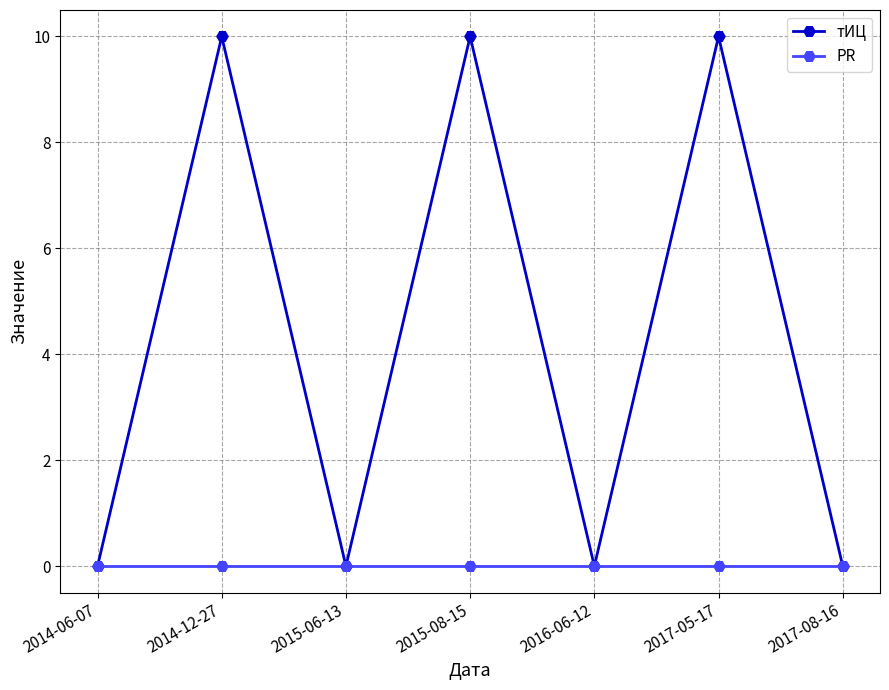

What is the highest value of the тИЦ series?

10